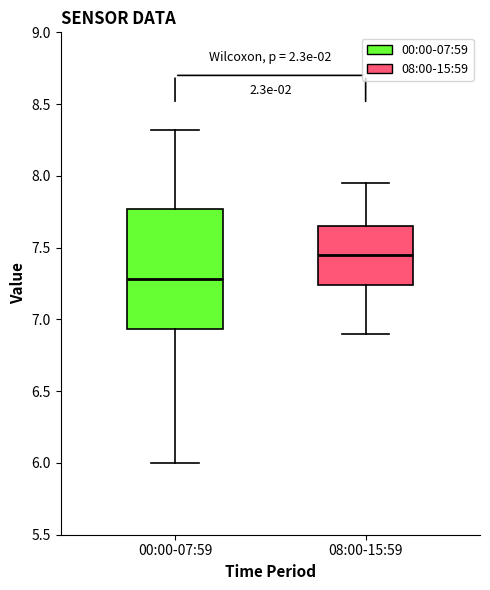

Where is the lower edge of the box for 08:00-15:59 on the y-axis? The values are not printed on the chart, so give them approximately, as read against the axis.

7.25